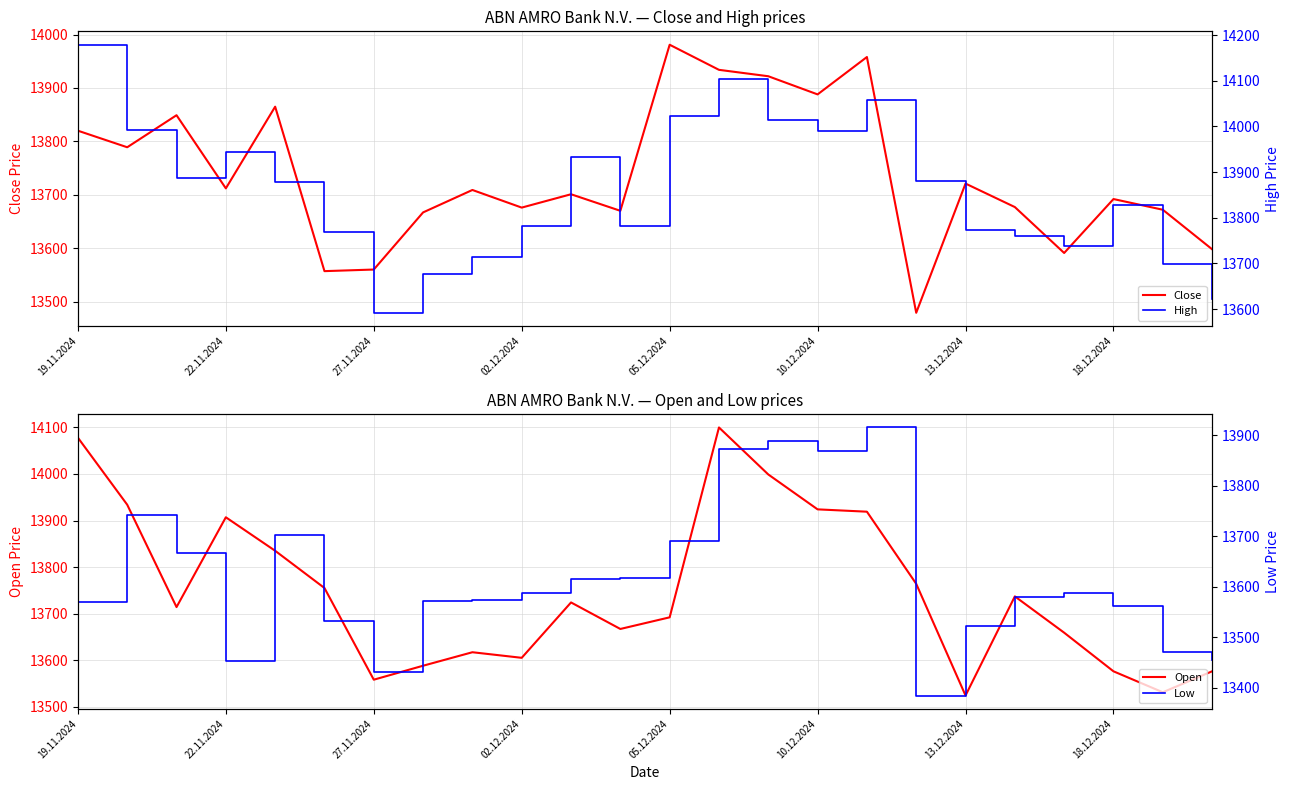

What is the value of the Open point at the 24th from the left?

13576